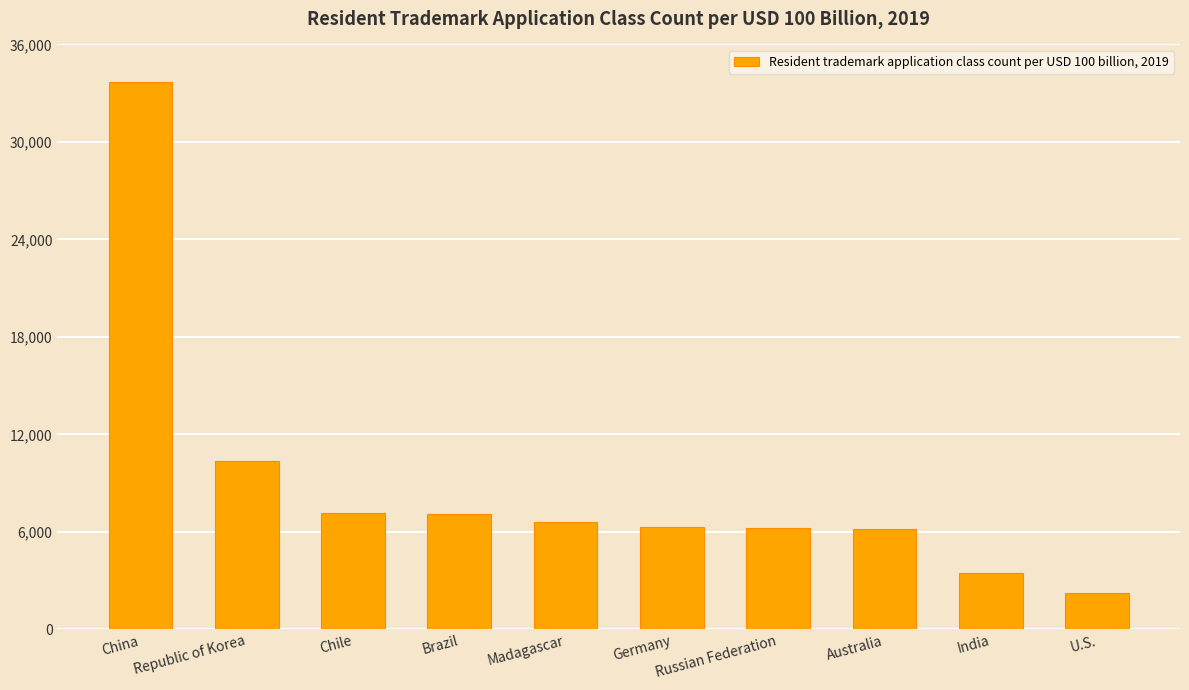

How many bars are there in total?

10